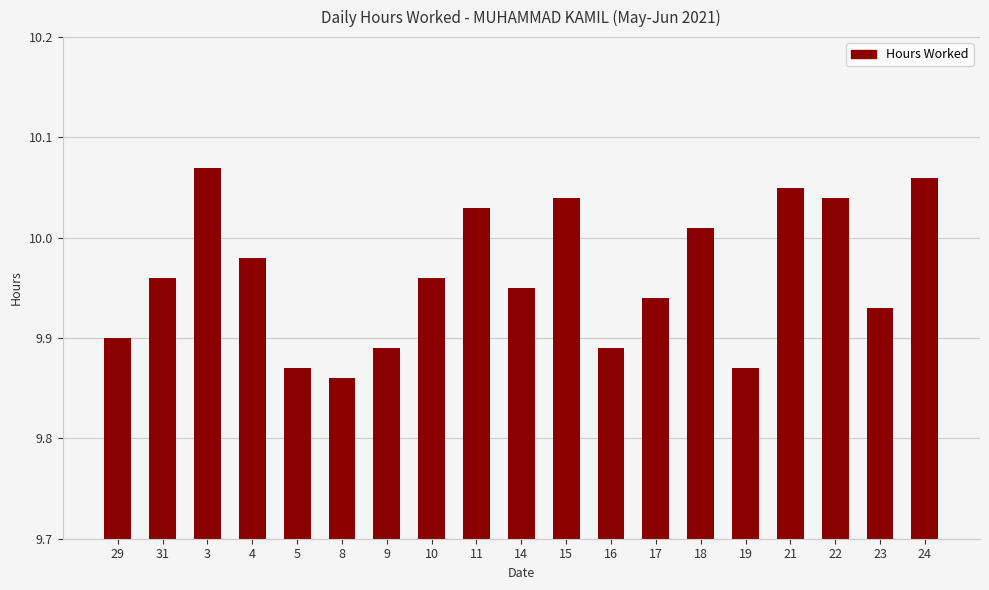

What is the label of the 10th bar from the right?

14